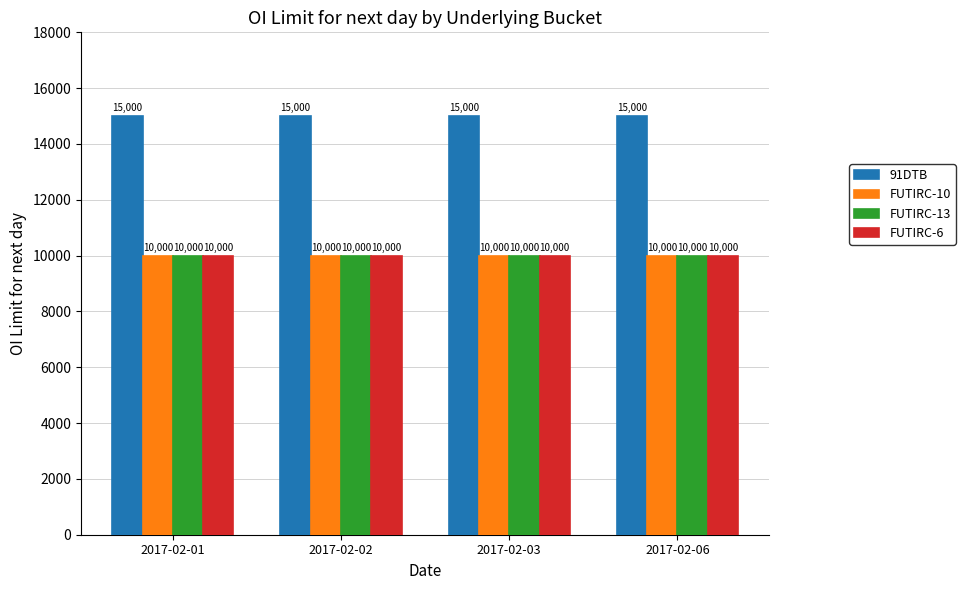

Are the bars horizontal?

No